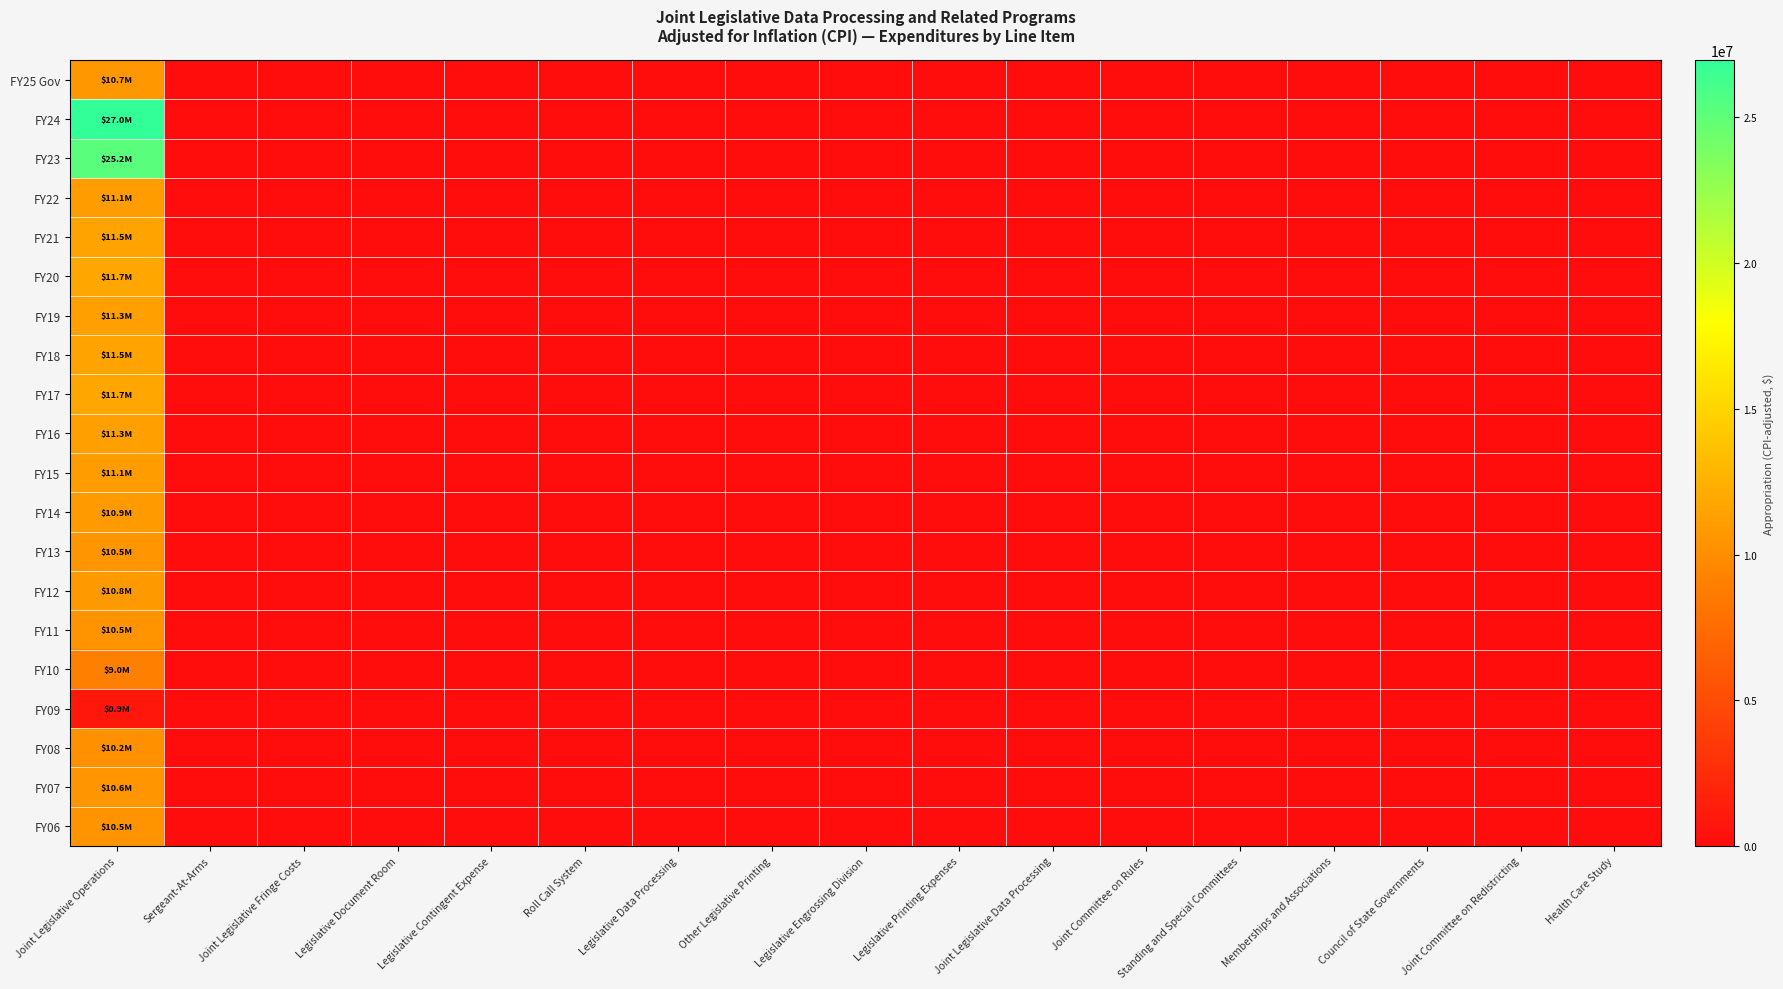

Rank the series at Legislative Data Processing from highest to lowest value.

FY25 Gov, FY24, FY23, FY22, FY21, FY20, FY19, FY18, FY17, FY16, FY15, FY14, FY13, FY12, FY11, FY10, FY09, FY08, FY07, FY06